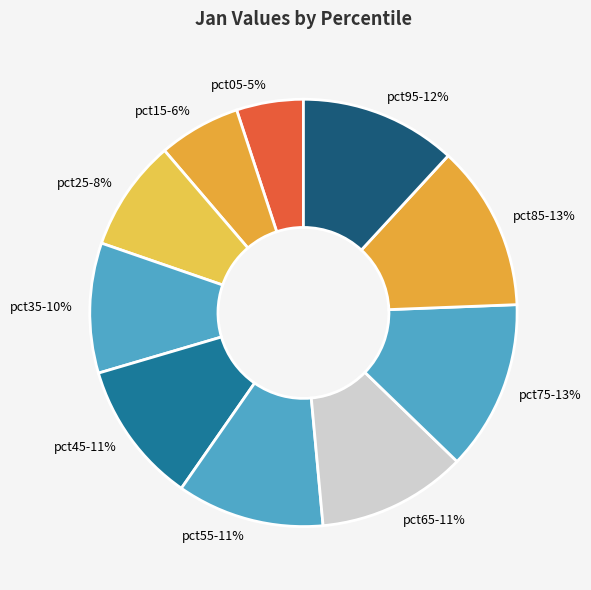

True or false: pct25 accounts for 8% of the total.

True